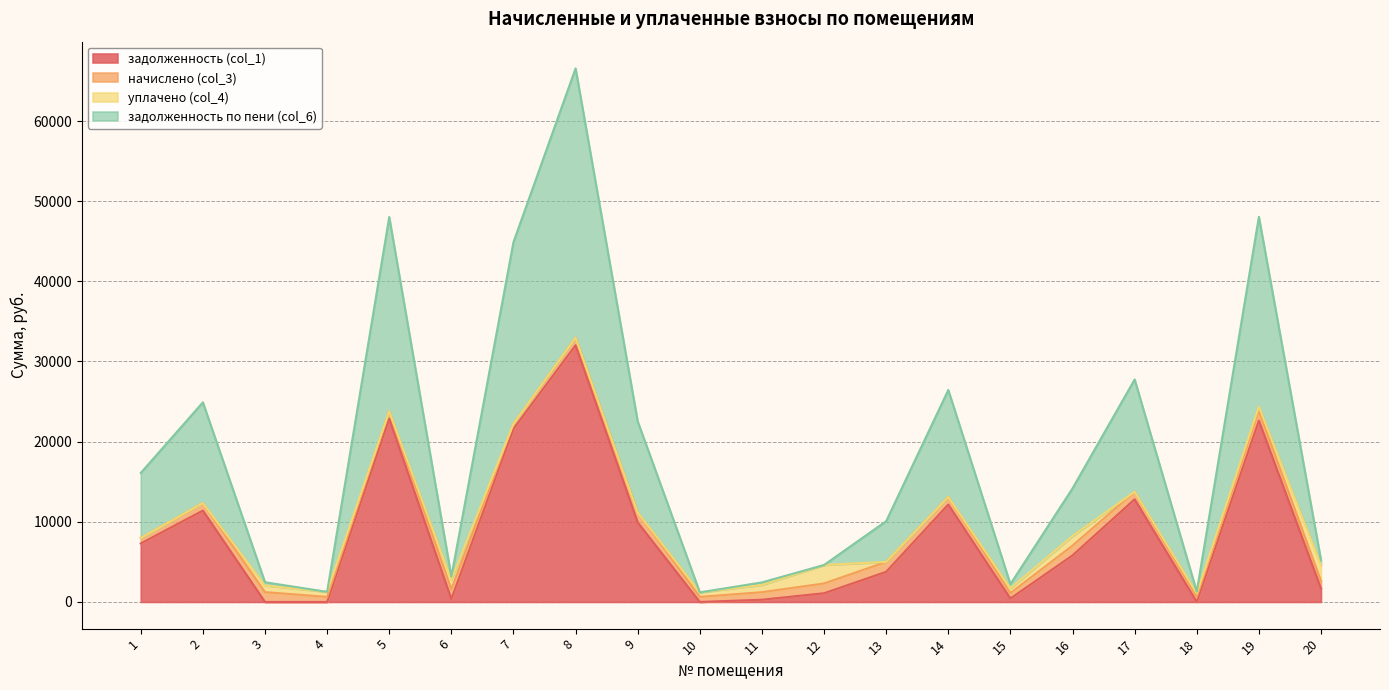

List the labels in order of задолженность (col_1) value, largest first.

8, 5, 19, 7, 17, 14, 2, 9, 1, 16, 13, 20, 12, 15, 6, 11, 3, 4, 10, 18